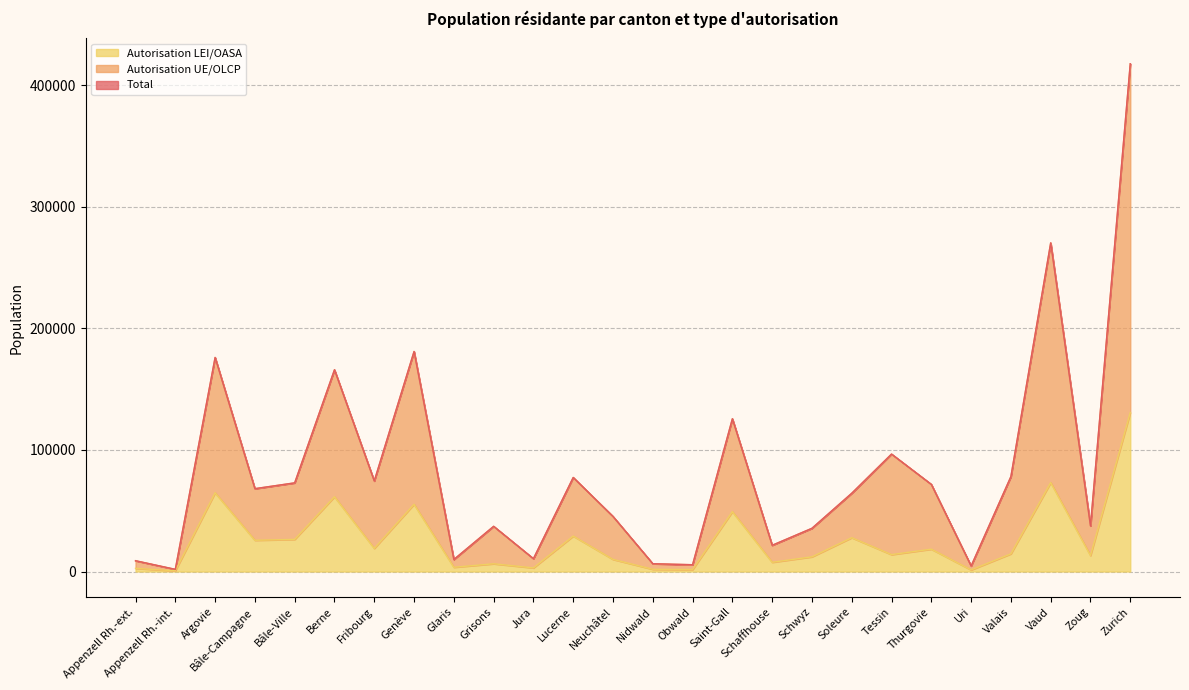

Reading left to right, extract all data points from this chart.

Total: Appenzell Rh.-ext.=8885	Appenzell Rh.-int.=1789	Argovie=176049	Bâle-Campagne=68143	Bâle-Ville=72915	Berne=165916	Fribourg=74466	Genève=180964	Glaris=9895	Grisons=37181	Jura=10570	Lucerne=77356	Neuchâtel=45300	Nidwald=6408	Obwald=5593	Saint-Gall=125638	Schaffhouse=21580	Schwyz=35559	Soleure=64390	Tessin=96593	Thurgovie=71666	Uri=4555	Valais=78092	Vaud=270275	Zoug=37540	Zurich=417589
Autorisation UE/OLCP: Appenzell Rh.-ext.=8885	Appenzell Rh.-int.=1789	Argovie=176049	Bâle-Campagne=68143	Bâle-Ville=72915	Berne=165916	Fribourg=74466	Genève=180964	Glaris=9895	Grisons=37181	Jura=10570	Lucerne=77356	Neuchâtel=45300	Nidwald=6408	Obwald=5593	Saint-Gall=125638	Schaffhouse=21580	Schwyz=35559	Soleure=64390	Tessin=96593	Thurgovie=71666	Uri=4555	Valais=78092	Vaud=270275	Zoug=37540	Zurich=417589
Autorisation LEI/OASA: Appenzell Rh.-ext.=2603	Appenzell Rh.-int.=604	Argovie=64778	Bâle-Campagne=25699	Bâle-Ville=26433	Berne=61495	Fribourg=19039	Genève=55307	Glaris=3502	Grisons=6377	Jura=2987	Lucerne=29163	Neuchâtel=9965	Nidwald=1847	Obwald=1584	Saint-Gall=49236	Schaffhouse=7601	Schwyz=12093	Soleure=27828	Tessin=13912	Thurgovie=18402	Uri=1333	Valais=14566	Vaud=73146	Zoug=13128	Zurich=130771